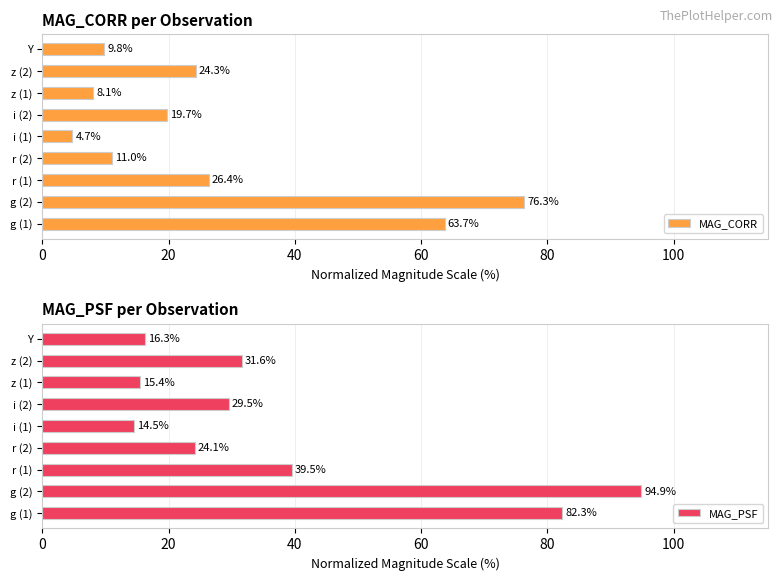

What is the difference between the maximum and minimum values in the MAG_CORR series?

71.5